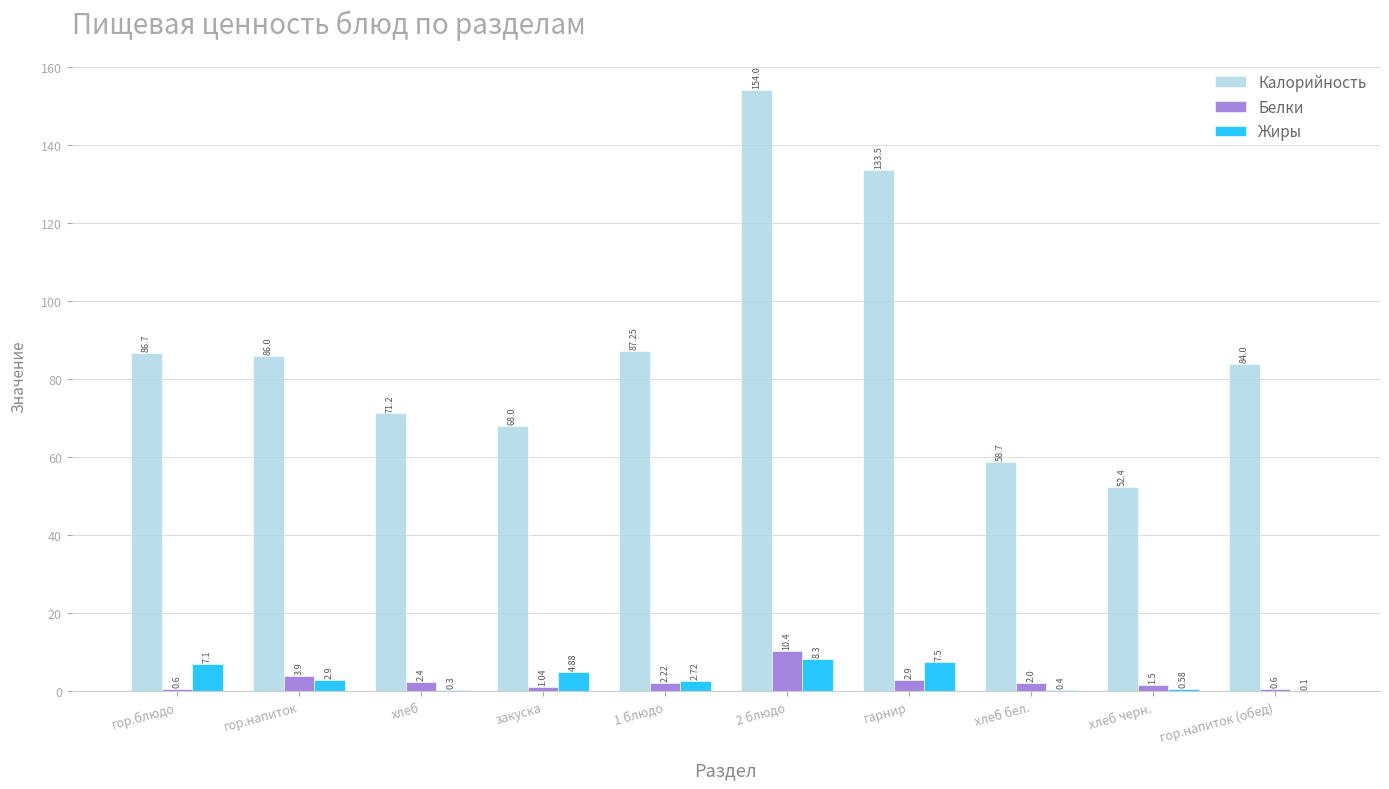

How many distinct data groups are displayed?

3